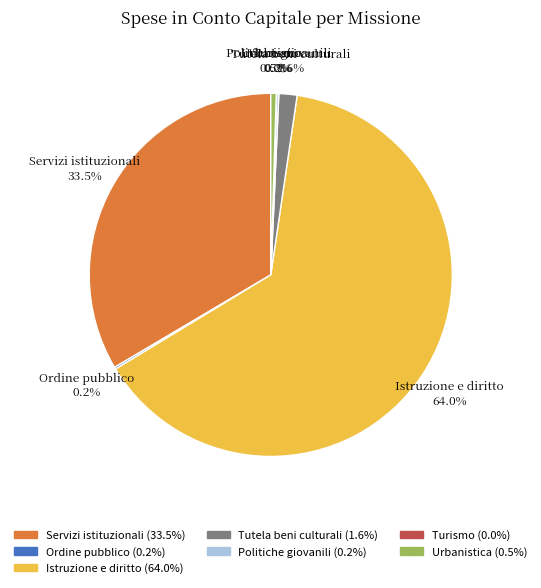

Is it true that Urbanistica is 10% of the pie?

False